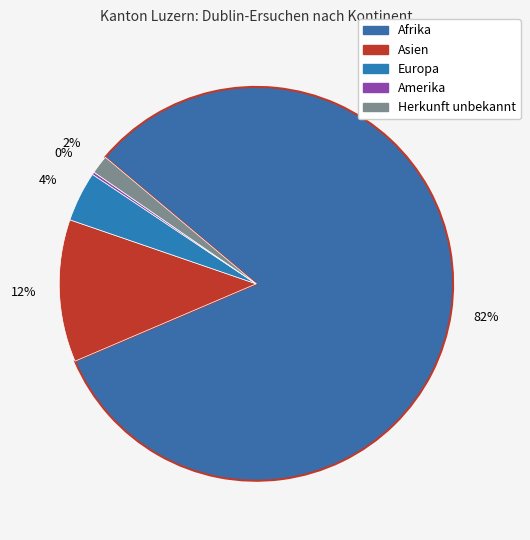

Which has a higher value, Europa or Afrika?

Afrika